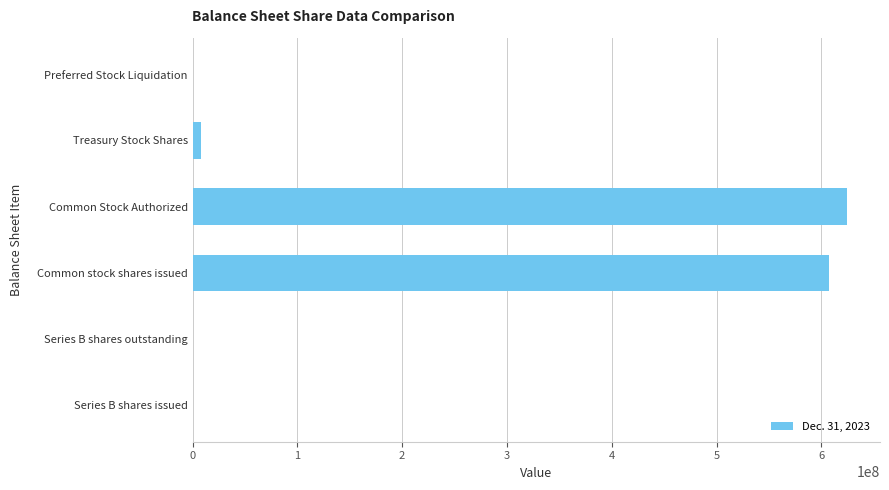

What is the sum of all values?

1241125476